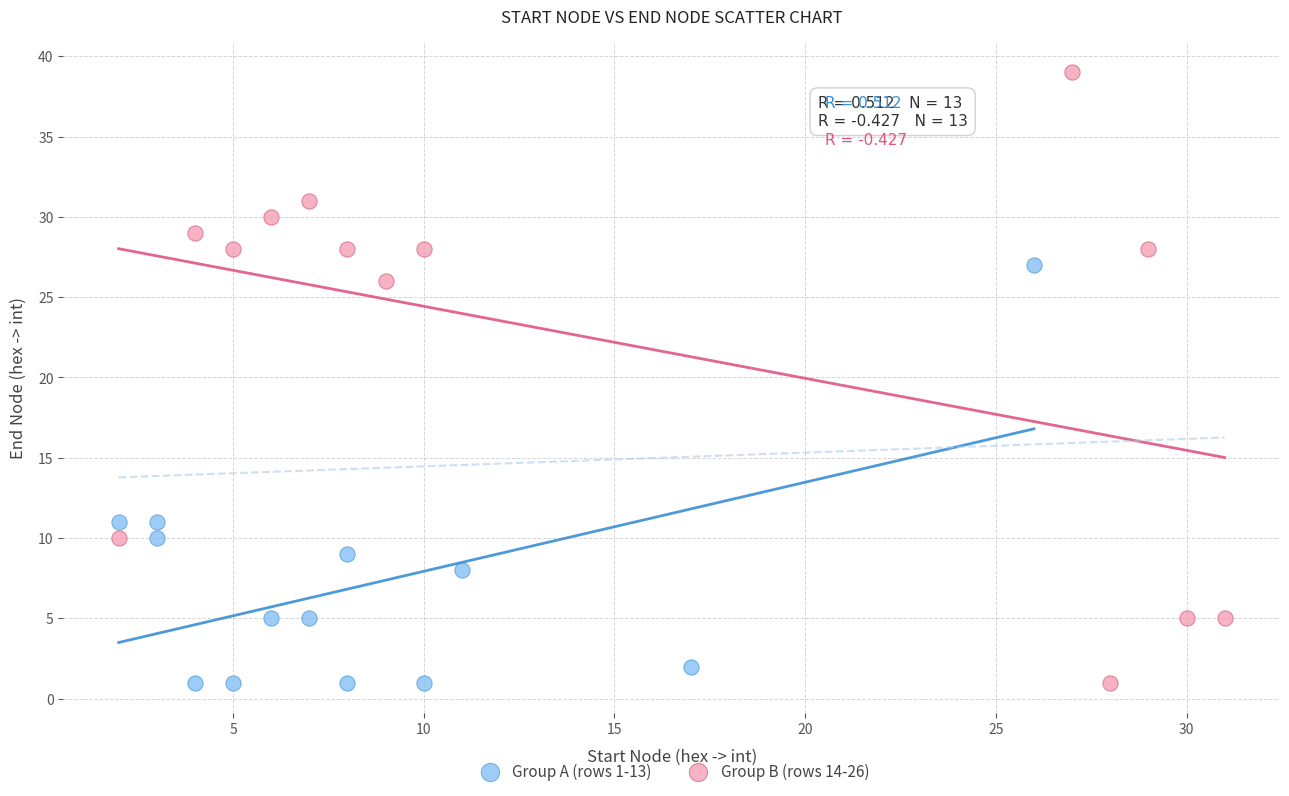

What are all the series names shown in the legend?

Group A (rows 1-13), Group B (rows 14-26)